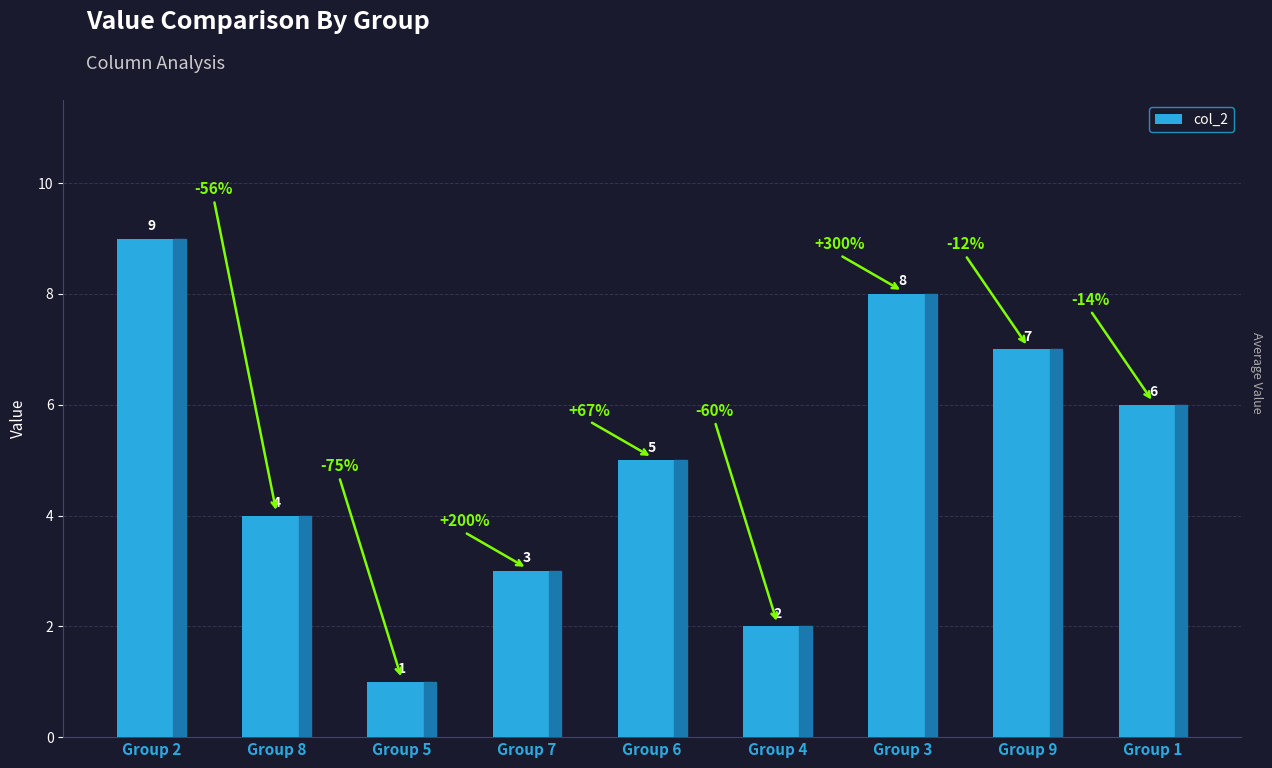

Which label corresponds to the smallest value in the chart?

Group 5